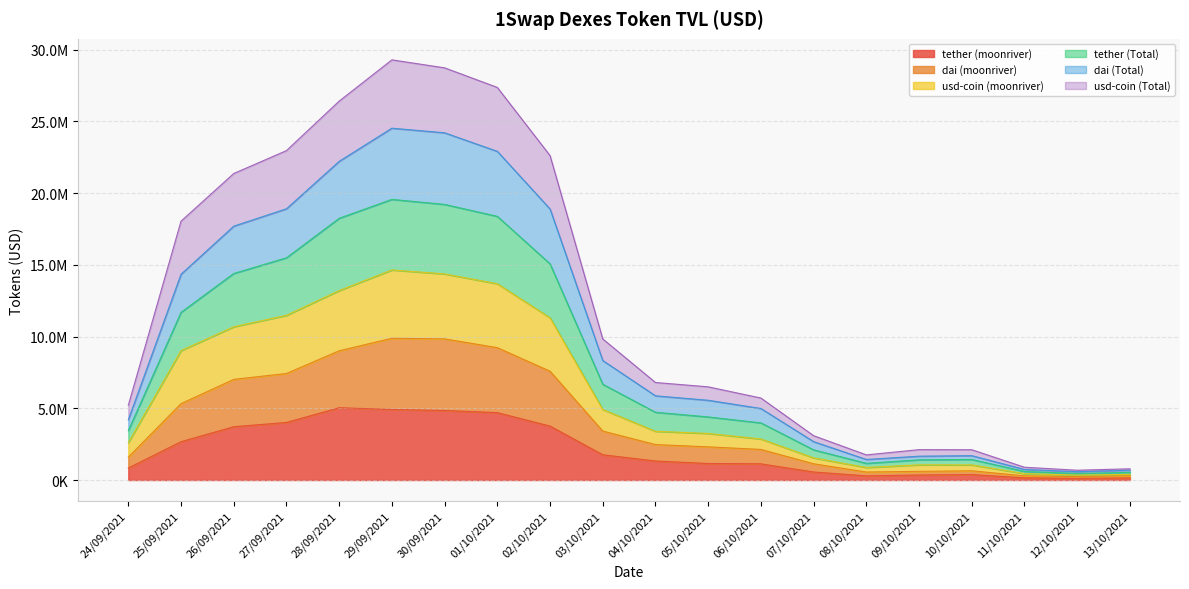

Reading left to right, list all the values displayed in this chart.

tether (moonriver): 24/09/2021=836313.3	25/09/2021=2669117.5	26/09/2021=3716166.0	27/09/2021=4010787.1	28/09/2021=5039126.5	29/09/2021=4918801.1	30/09/2021=4845971.2	01/10/2021=4697087.7	02/10/2021=3759841.0	03/10/2021=1759335.8	04/10/2021=1324440.6	05/10/2021=1150584.5	06/10/2021=1127990.0	07/10/2021=558440.5	08/10/2021=289382.0	09/10/2021=349516.8	10/10/2021=377136.9	11/10/2021=151758.4	12/10/2021=114779.1	13/10/2021=144301.0
dai (moonriver): 24/09/2021=1595048.6	25/09/2021=5323504.8	26/09/2021=7013961.5	27/09/2021=7425458.6	28/09/2021=9007469.9	29/09/2021=9880501.8	30/09/2021=9837612.2	01/10/2021=9226002.5	02/10/2021=7583414.6	03/10/2021=3411810.3	04/10/2021=2470745.1	05/10/2021=2311486.7	06/10/2021=2131545.8	07/10/2021=1131388.9	08/10/2021=556677.4	09/10/2021=603507.3	10/10/2021=641529.2	11/10/2021=291571.6	12/10/2021=238370.0	13/10/2021=294542.8
usd-coin (moonriver): 24/09/2021=5210015.0	25/09/2021=18042495.9	26/09/2021=21363816.1	27/09/2021=22960720.5	28/09/2021=26411573.9	29/09/2021=29286830.6	30/09/2021=28729978.2	01/10/2021=27365059.1	02/10/2021=22614912.6	03/10/2021=9833682.2	04/10/2021=6796879.1	05/10/2021=6494898.0	06/10/2021=5714138.0	07/10/2021=3088985.6	08/10/2021=1751290.3	09/10/2021=2116182.2	10/10/2021=2110396.4	11/10/2021=890626.9	12/10/2021=681714.8	13/10/2021=781873.8
tether (Total): 24/09/2021=3441320.8	25/09/2021=11690365.5	26/09/2021=14398074.0	27/09/2021=15491147.3	28/09/2021=18244913.5	29/09/2021=19562216.4	30/09/2021=19210960.3	01/10/2021=18379617.3	02/10/2021=15067297.3	03/10/2021=6676176.8	04/10/2021=4722880.2	05/10/2021=4398033.5	06/10/2021=3982200.5	07/10/2021=2102933.3	08/10/2021=1165027.1	09/10/2021=1407607.9	10/10/2021=1432335.1	11/10/2021=597071.9	12/10/2021=455636.5	13/10/2021=535237.9
dai (Total): 24/09/2021=4200056.1	25/09/2021=14344752.7	26/09/2021=17695869.5	27/09/2021=18905818.9	28/09/2021=22213256.8	29/09/2021=24523917.1	30/09/2021=24202601.3	01/10/2021=22908532.0	02/10/2021=18890870.8	03/10/2021=8328651.4	04/10/2021=5869184.7	05/10/2021=5558935.7	06/10/2021=4985756.3	07/10/2021=2675881.7	08/10/2021=1432322.6	09/10/2021=1661598.4	10/10/2021=1696727.4	11/10/2021=736885.0	12/10/2021=579227.4	13/10/2021=685479.7
usd-coin (Total): 24/09/2021=2605007.5	25/09/2021=9021247.9	26/09/2021=10681908.0	27/09/2021=11480360.2	28/09/2021=13205786.9	29/09/2021=14643415.3	30/09/2021=14364989.1	01/10/2021=13682529.5	02/10/2021=11307456.3	03/10/2021=4916841.1	04/10/2021=3398439.6	05/10/2021=3247449.0	06/10/2021=2859927.5	07/10/2021=1544492.8	08/10/2021=875645.1	09/10/2021=1058091.1	10/10/2021=1055198.2	11/10/2021=445313.4	12/10/2021=340857.4	13/10/2021=390936.9